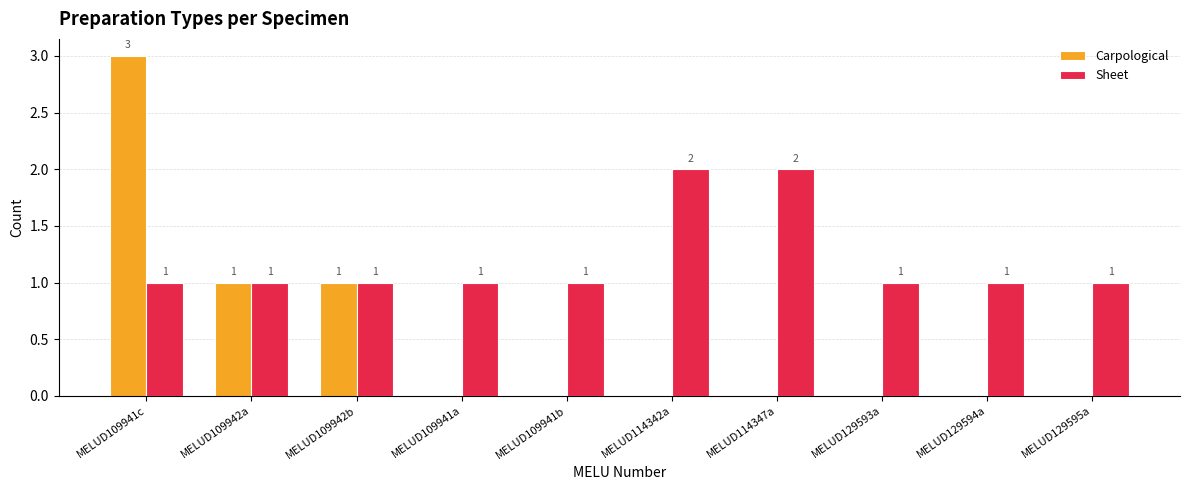

Which series changed the most between MELUD109941b and MELUD114347a?

Sheet